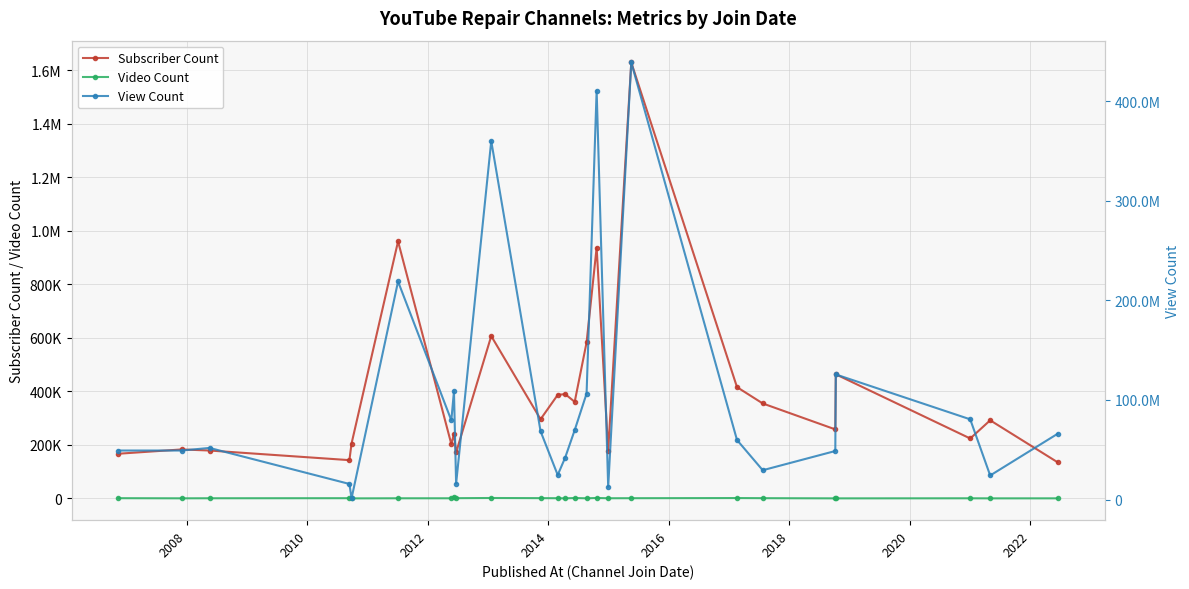

Is the value of Video Count at 21 greater than the value of Subscriber Count at 15?

No